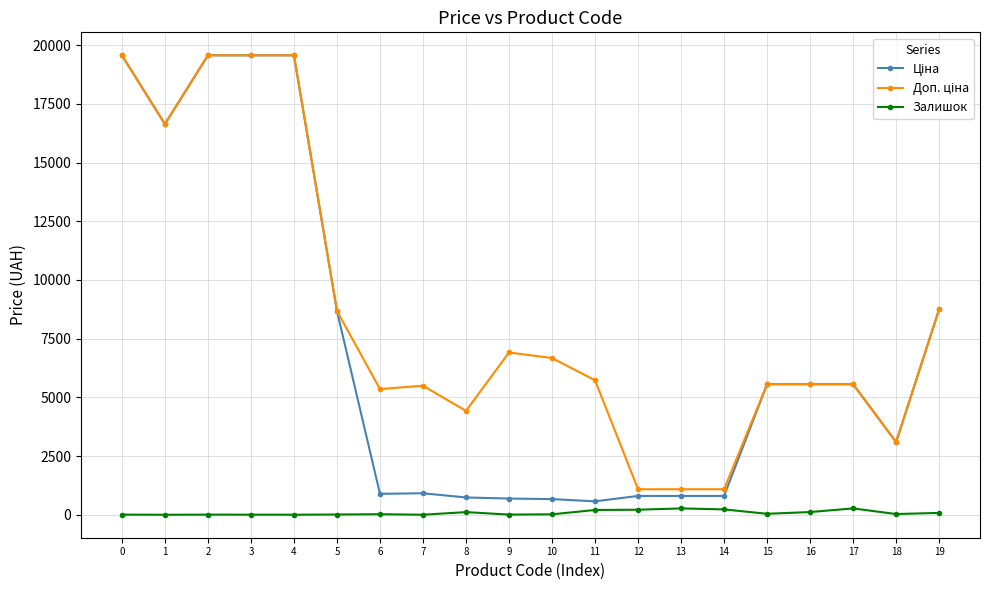

What is the greatest value displayed?

19564.9